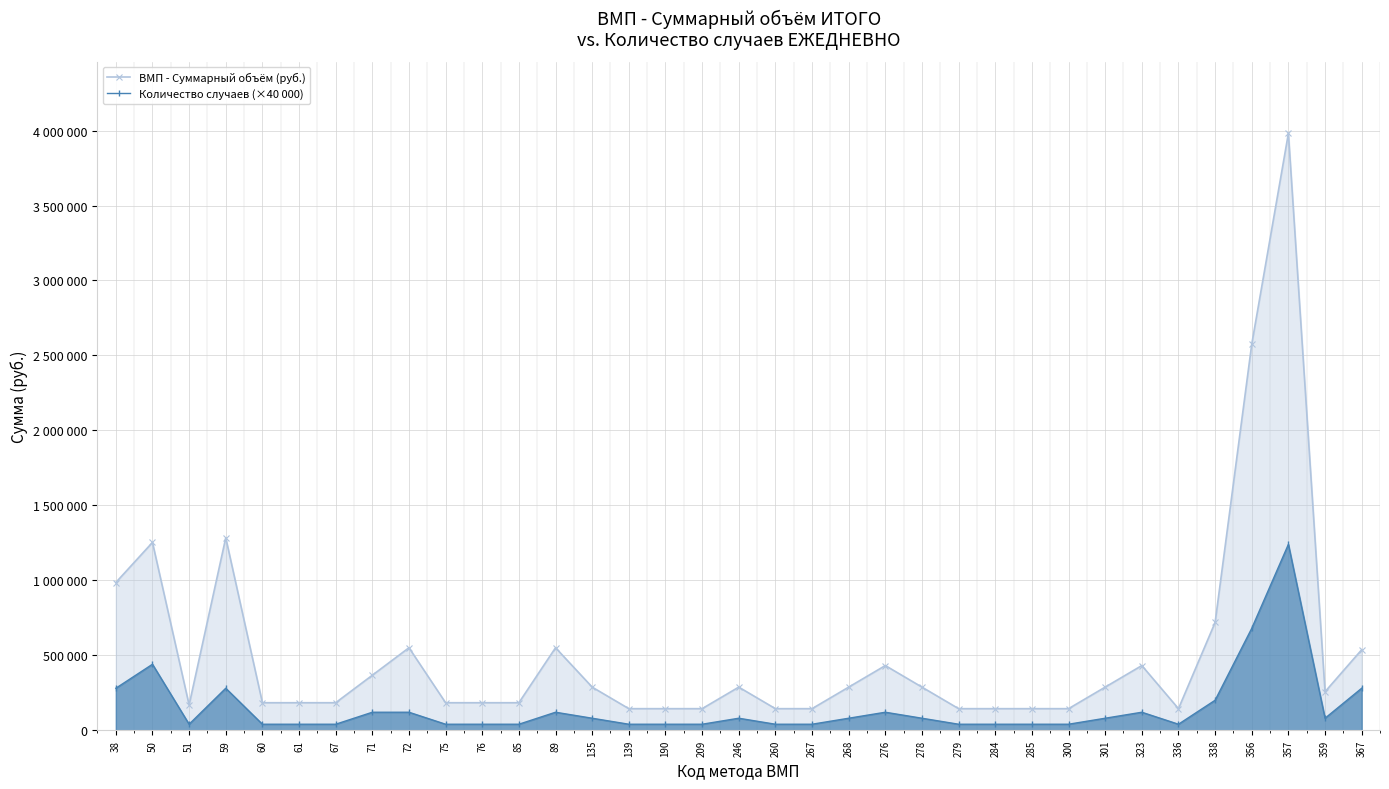

What is the sum of all Количество случаев (×40 000) values?

5160000.0